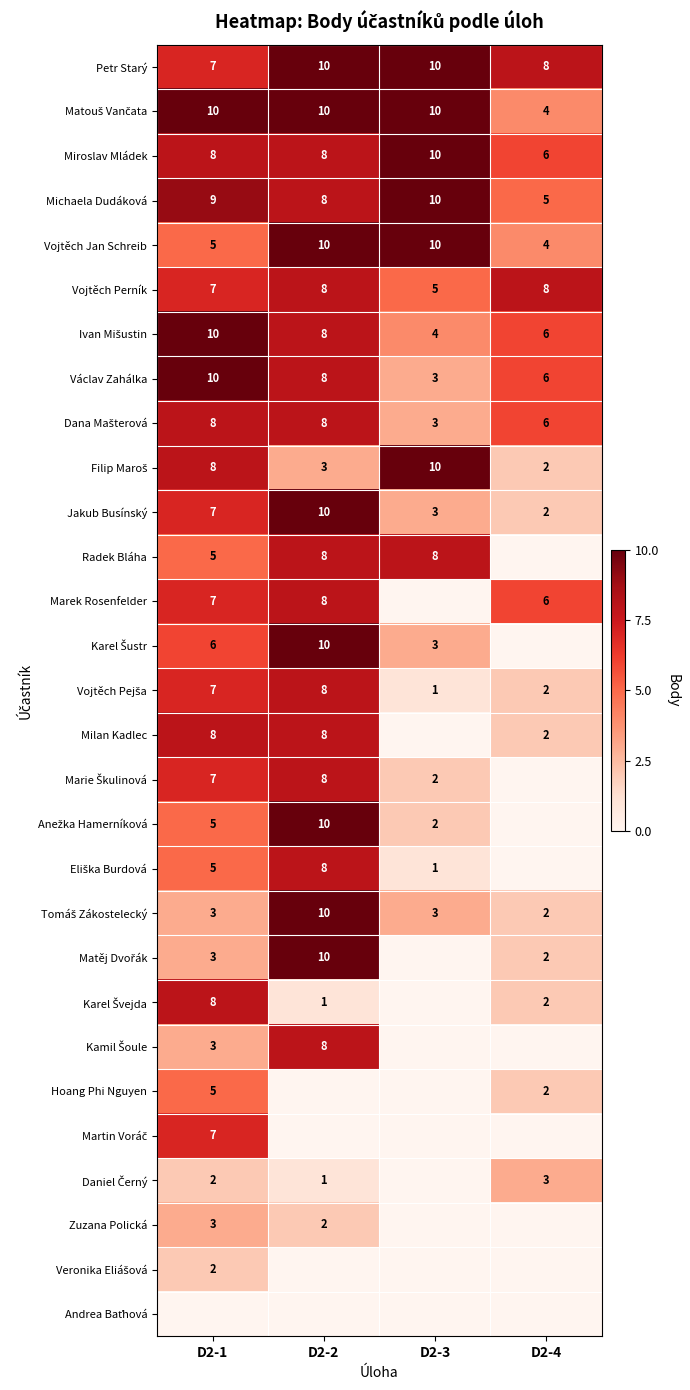

What is the difference between the maximum and minimum values in the Vojtěch Perník series?

3